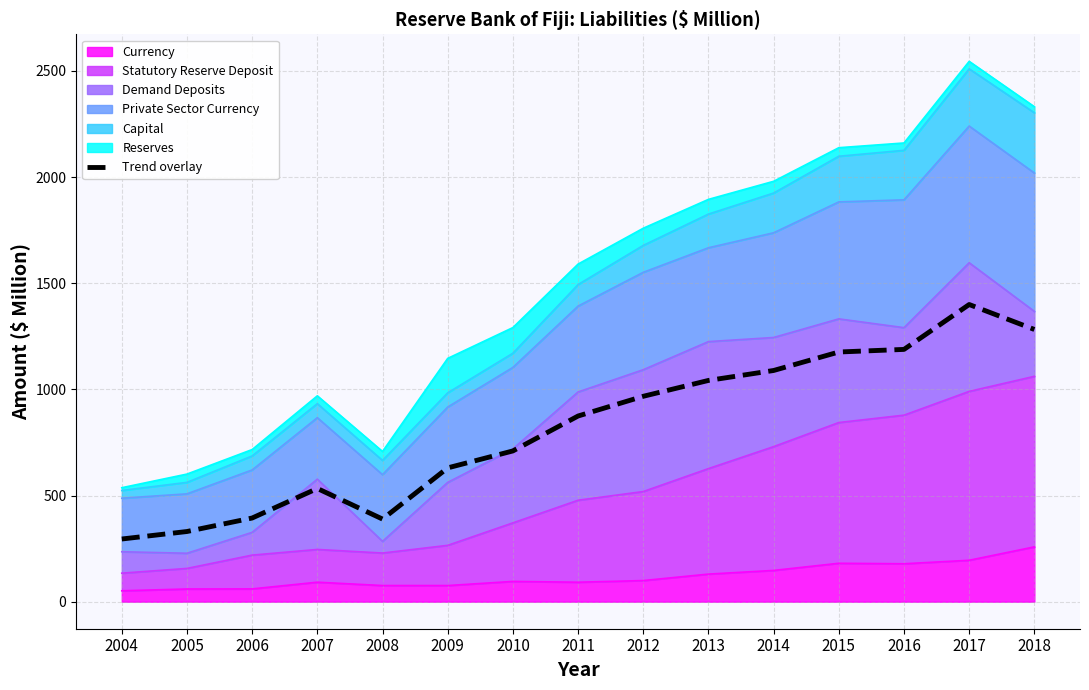

Which has a higher value, 2014 or 2010?

2014